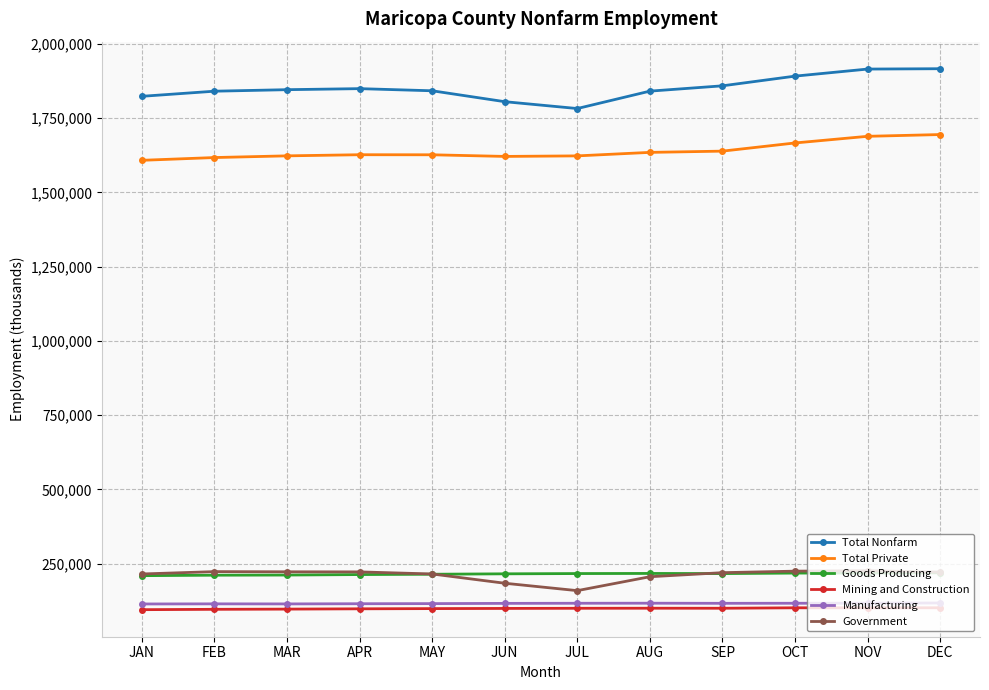

What is the spread (max minus min) of values at SEP?

1759000